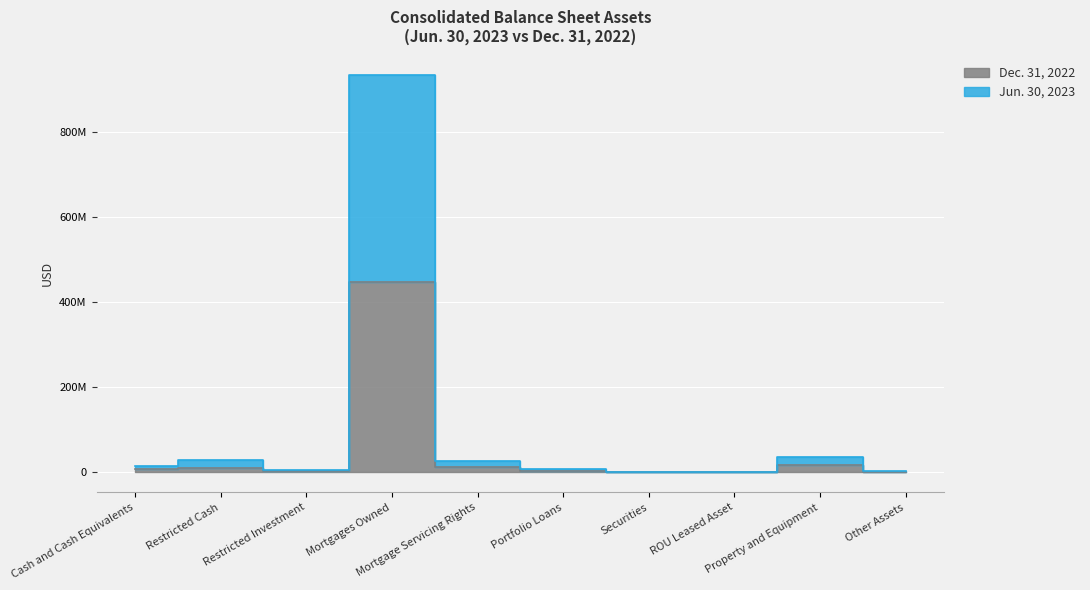

Is the value of Dec. 31, 2022 at Restricted Cash greater than the value of Jun. 30, 2023 at Restricted Cash?

No